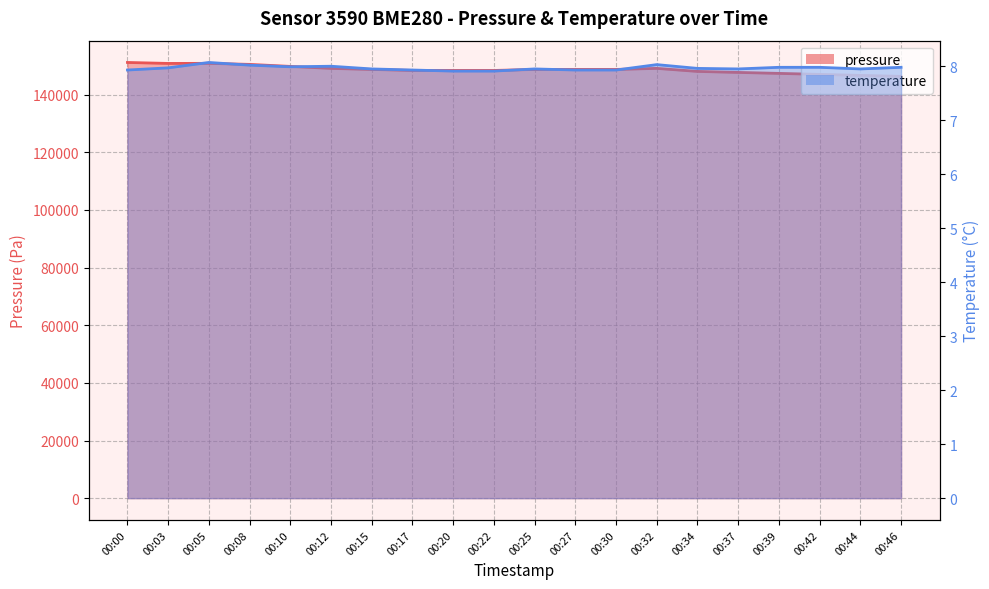

At which category does the chart reach its peak across all series?

00:00